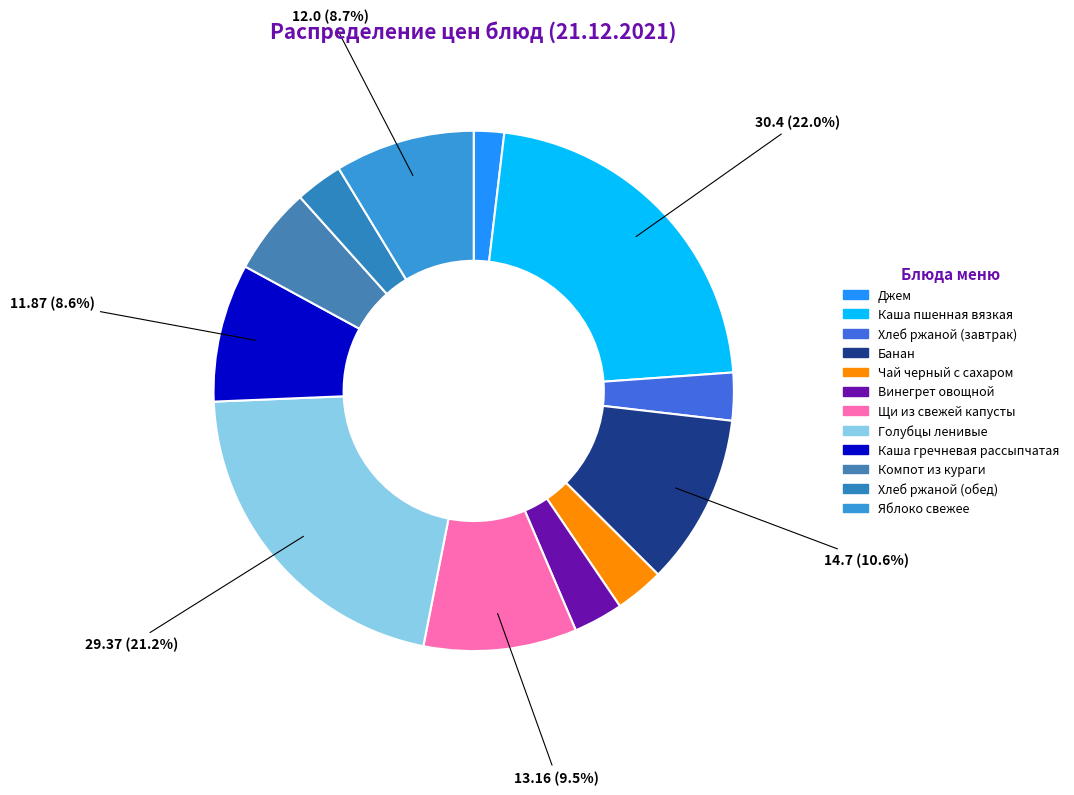

Rank the categories by value from highest to lowest.

Каша пшенная вязкая, Голубцы ленивые, Банан, Щи из свежей капусты, Яблоко свежее, Каша гречневая рассыпчатая, Компот из кураги, Винегрет овощной, Чай черный с сахаром, Хлеб ржаной (завтрак), Хлеб ржаной (обед), Джем